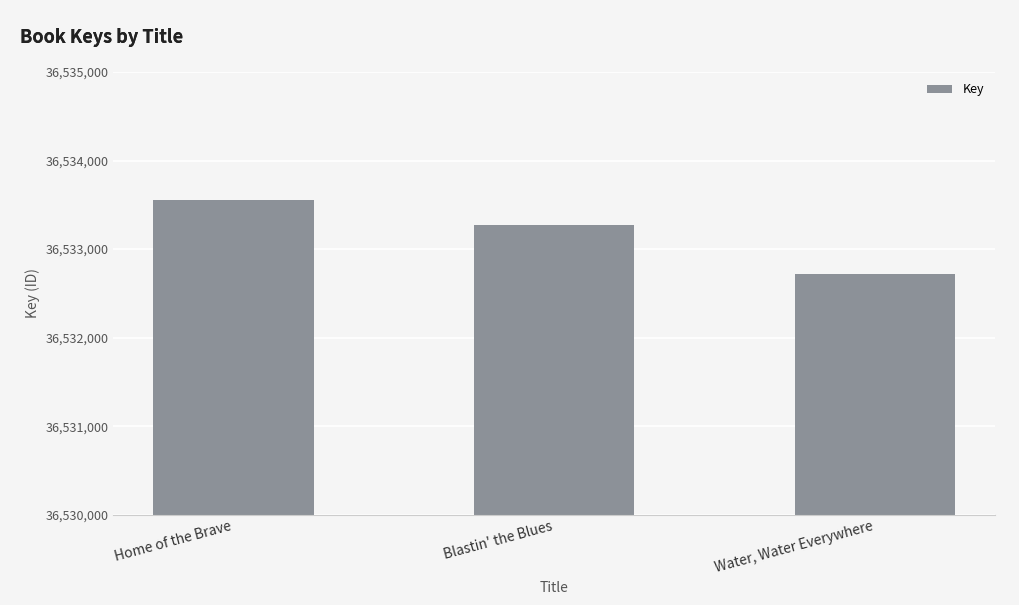

Where is the data nearest to the value 36533134?

Blastin' the Blues